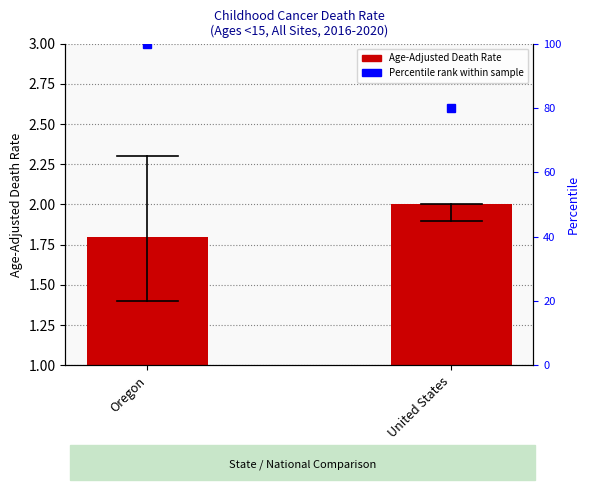

Are the bars grouped side by side (vs. stacked)?

No